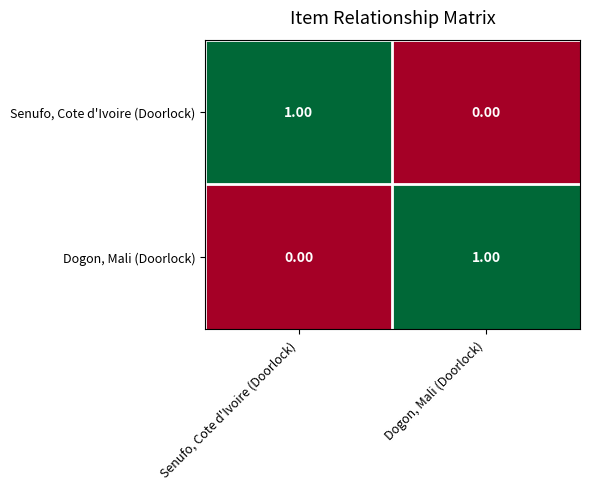

Is the value of Senufo, Cote d'Ivoire (Doorlock) at Senufo, Cote d'Ivoire (Doorlock) greater than the value of Dogon, Mali (Doorlock) at Senufo, Cote d'Ivoire (Doorlock)?

Yes